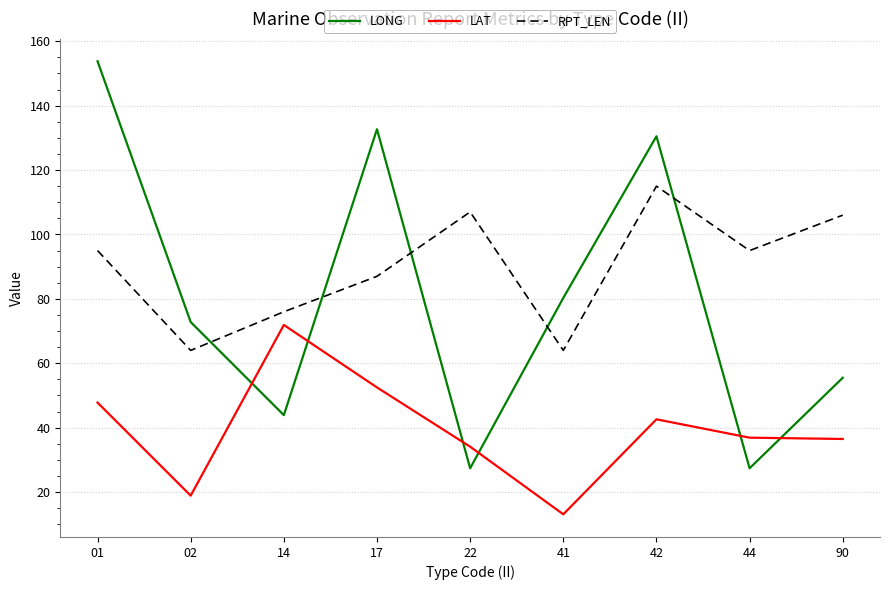

How many values in the RPT_LEN series are below 95?

4